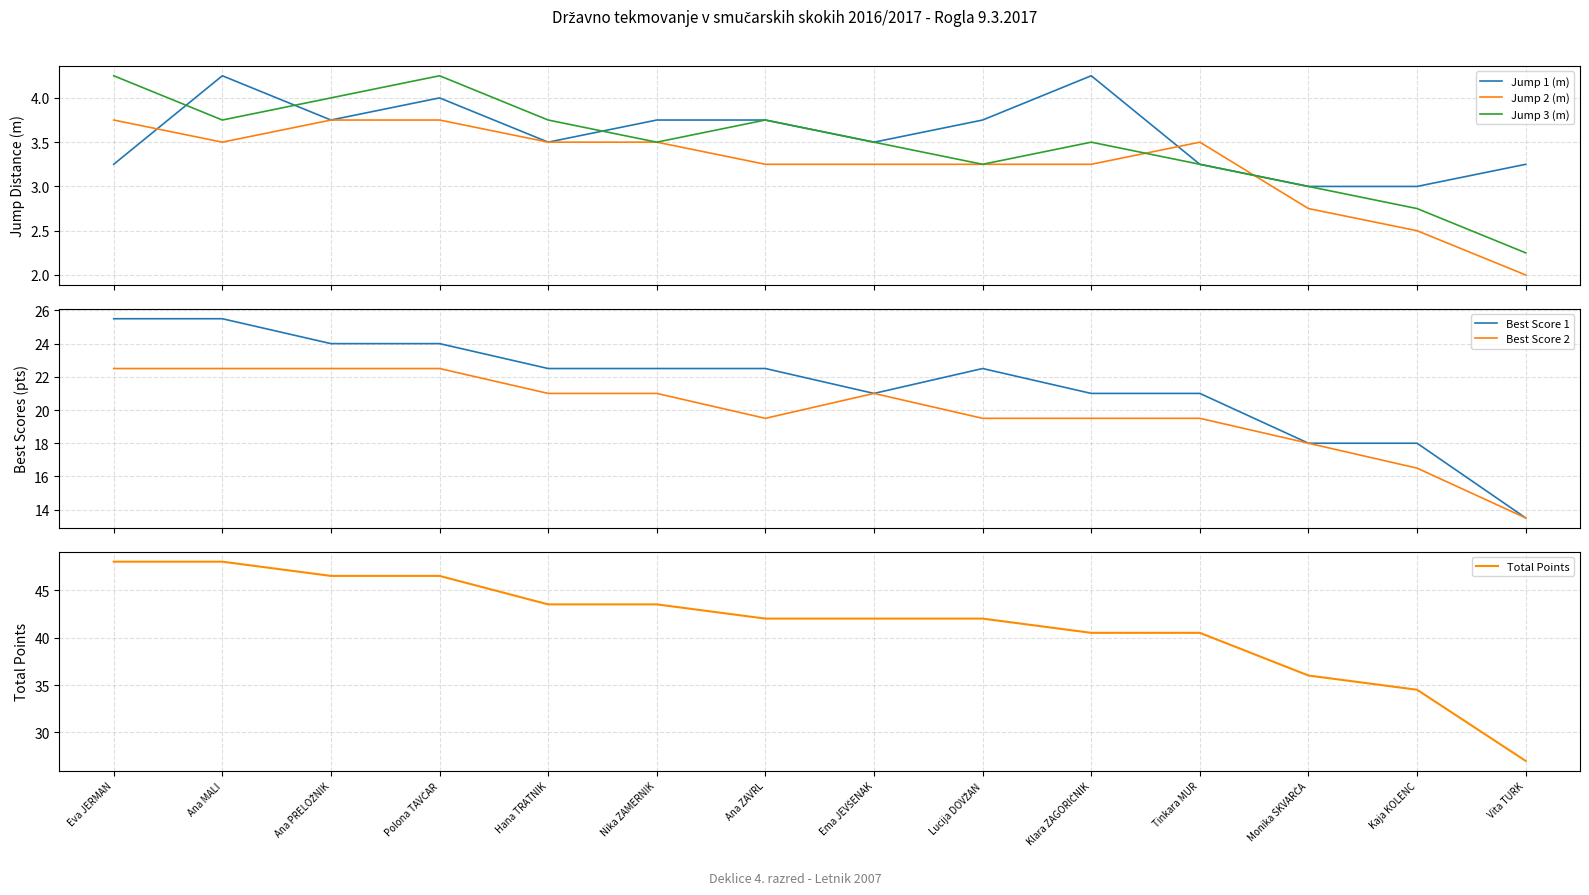

At how many categories does at least one series exceed 16?

14